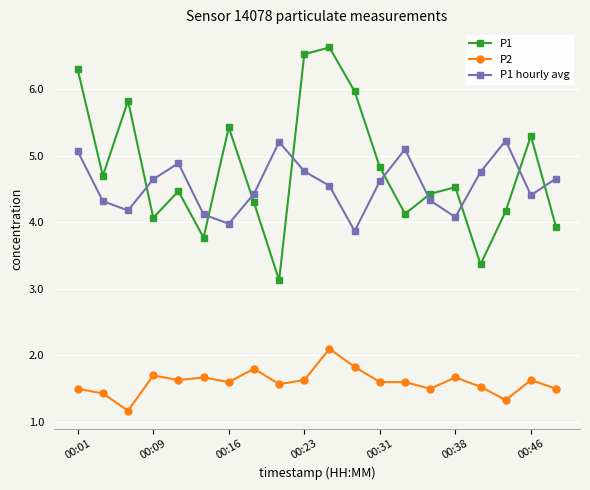

Count the number of data series in this chart.

3